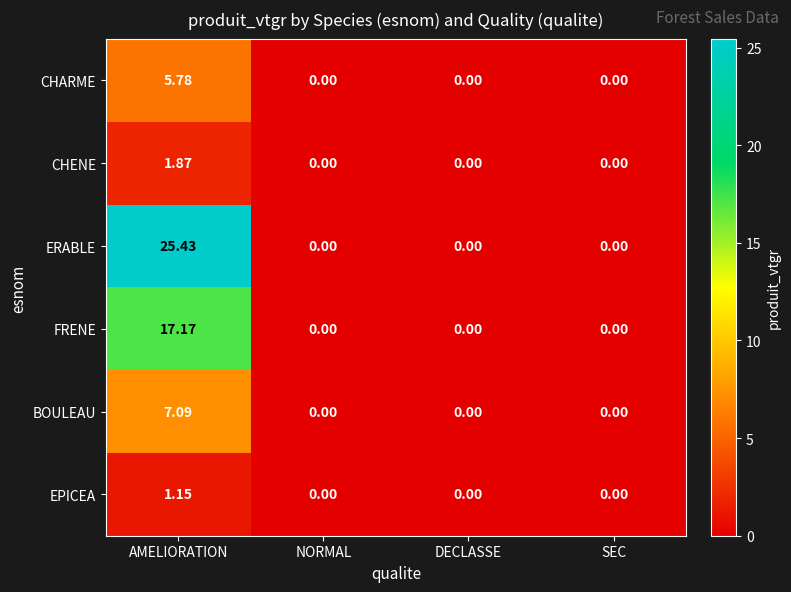

Which series has the largest range (max minus min)?

ERABLE